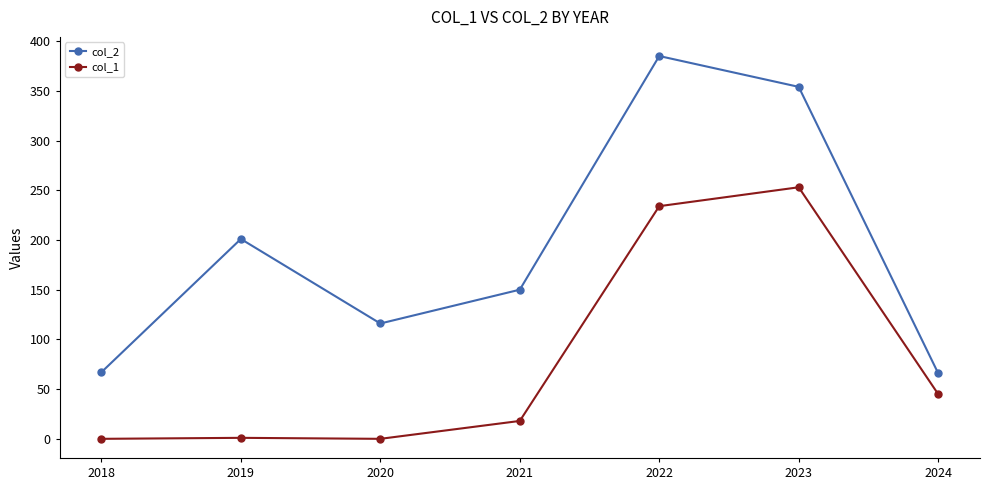

The value of col_2 at 2022 is 665. True or false?

False